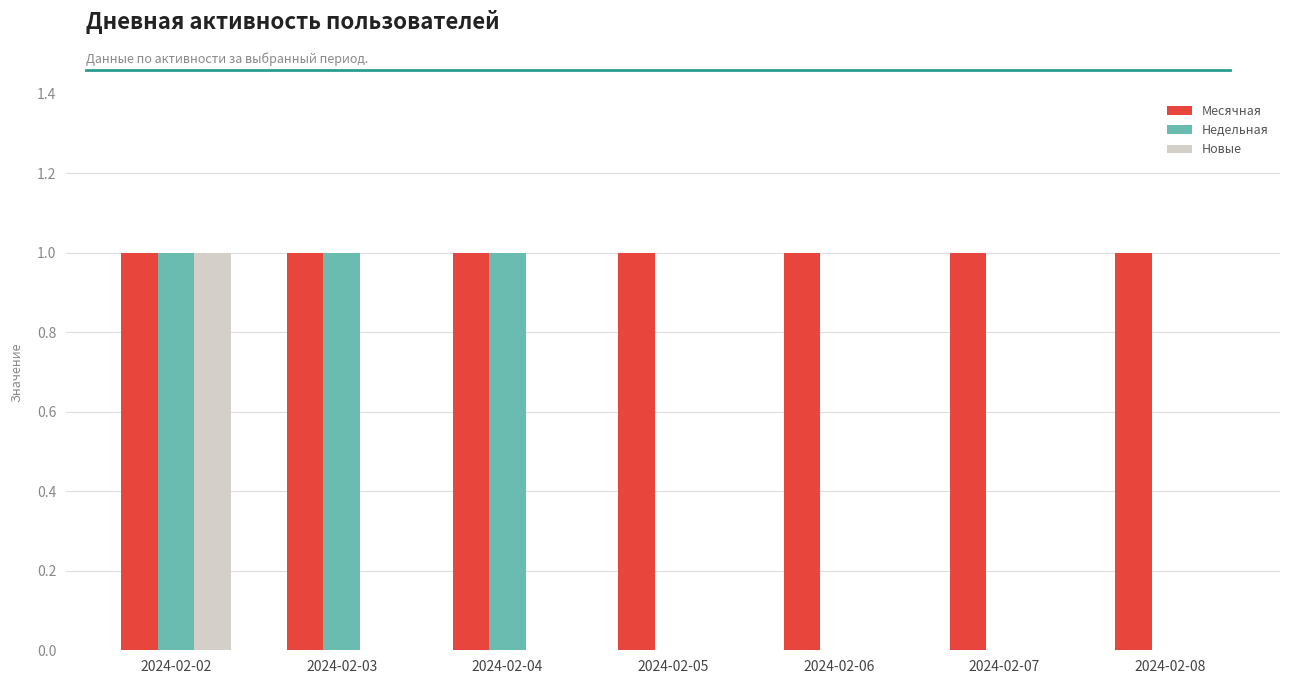

At which category is the sum across all series the highest?

2024-02-02